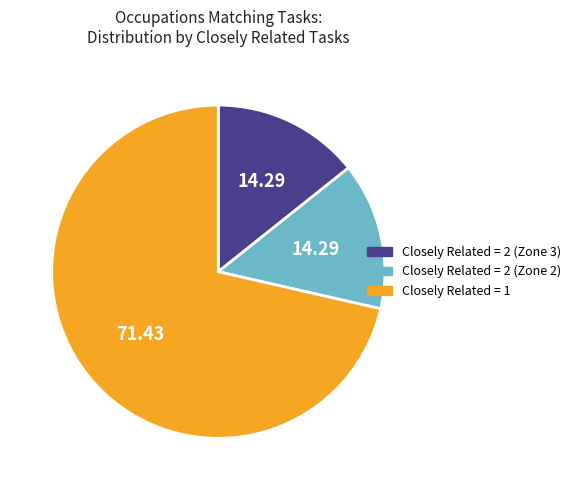

What is the majority slice?

Closely Related = 1